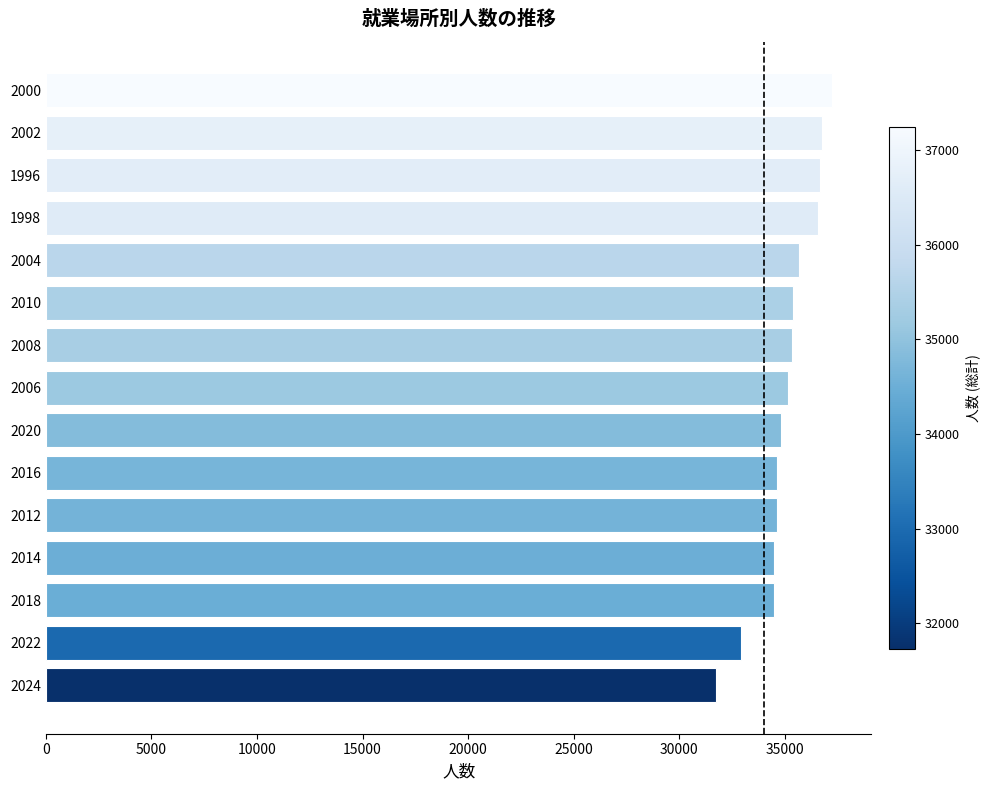

The chart shows a value of 48667 at 1998. True or false?

False